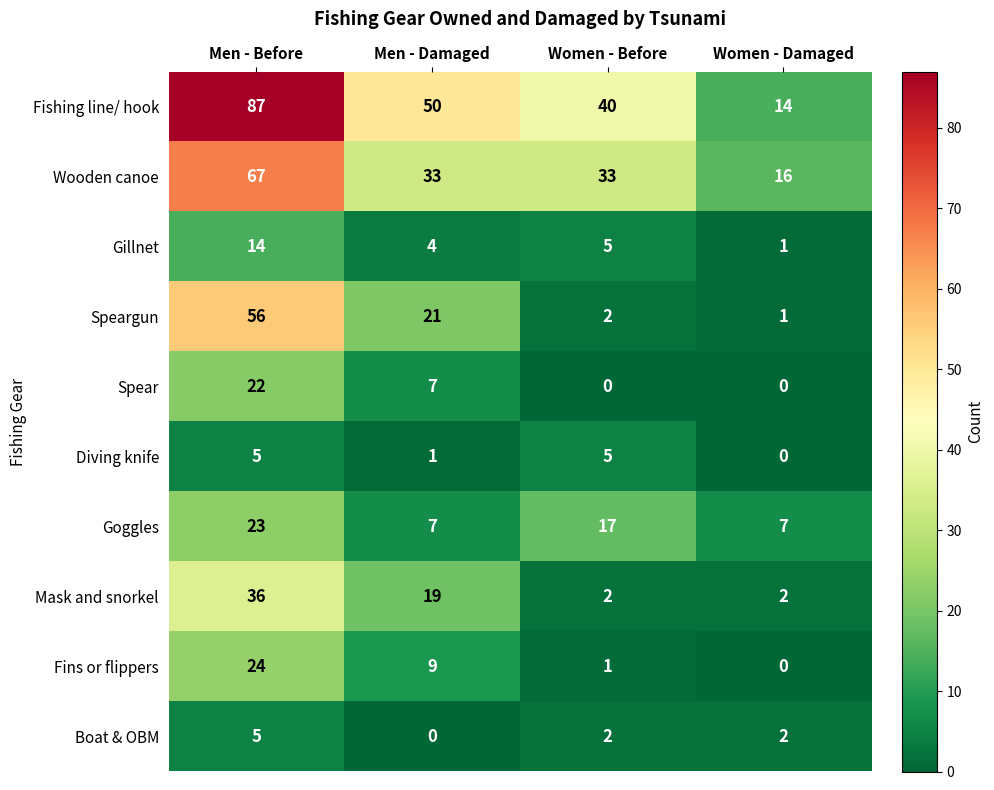

Count the number of data series in this chart.

10